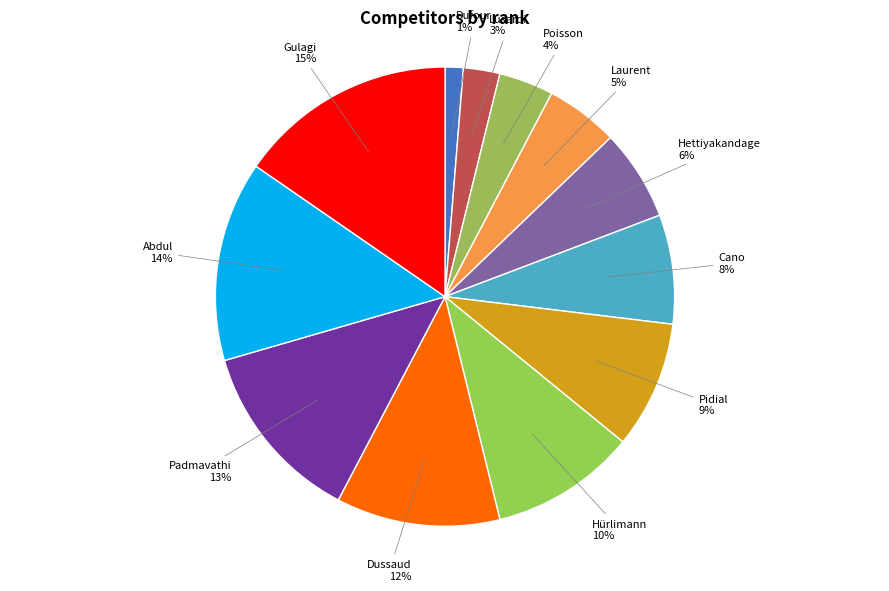

How many segments does this pie chart have?

12